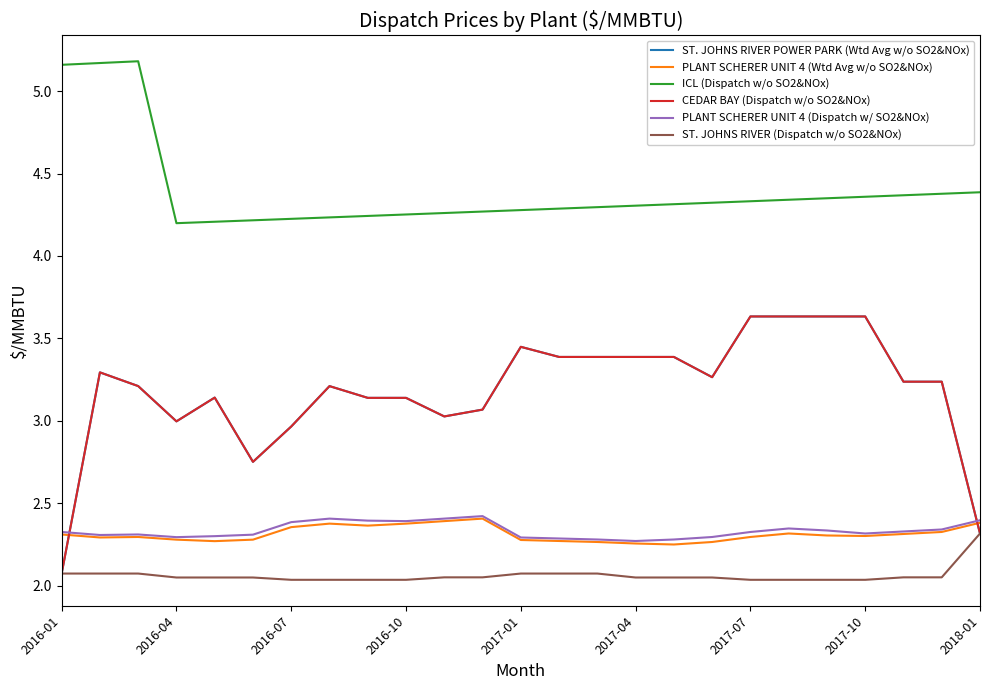

Does the chart display data point markers on the line(s)?

No